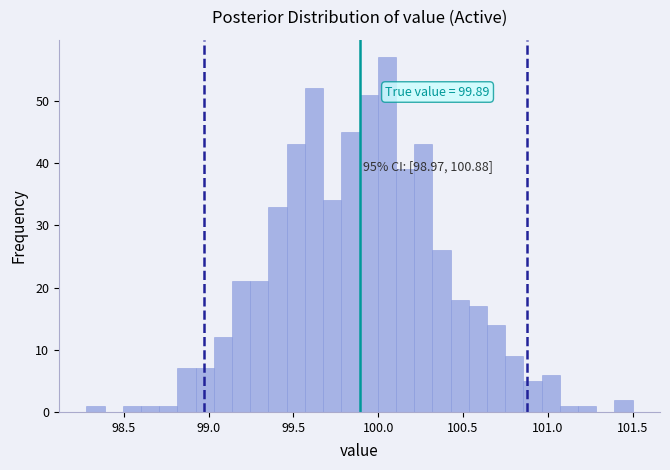

Around what value on the x-axis is the tallest bar? Give the approximate position of its centre, as read against the axis.

100.05